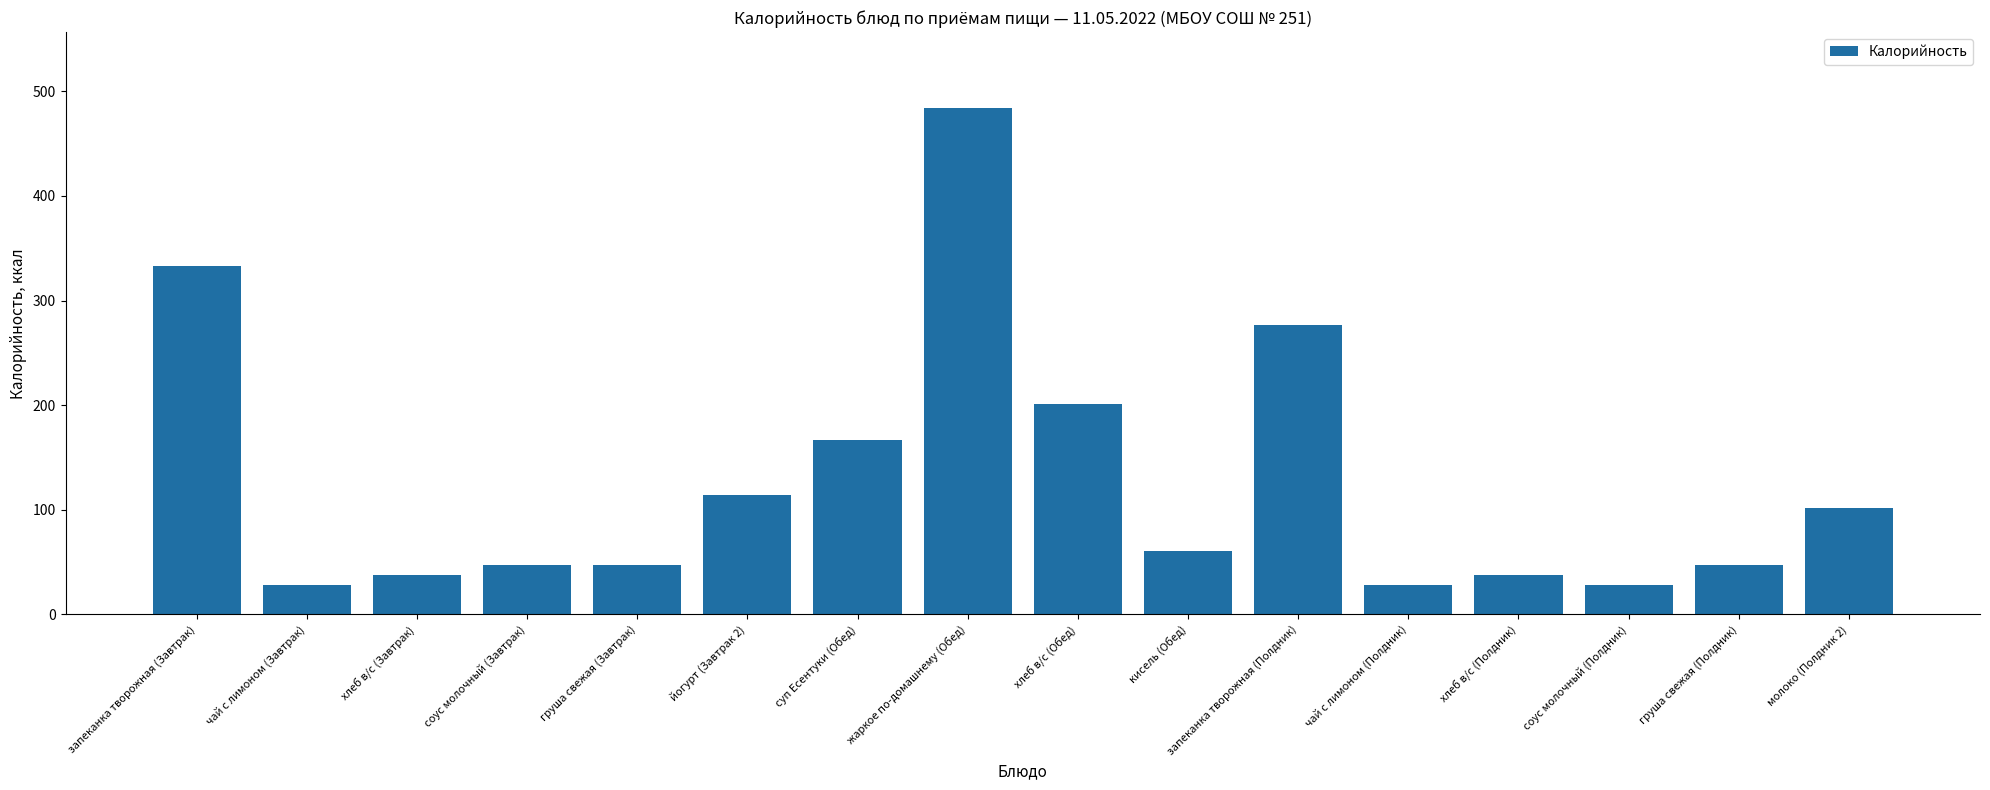

At which label is the value closest to 255?

запеканка творожная (Полдник)